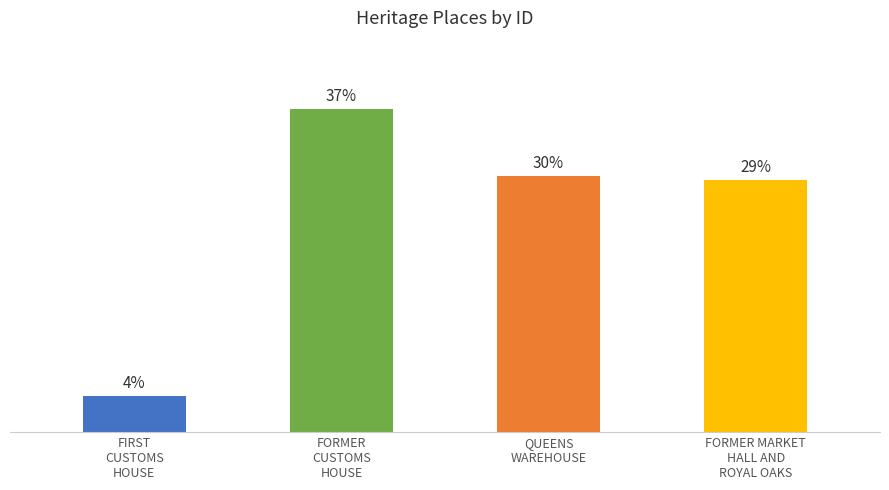

What is the change in value from FIRST
CUSTOMS
HOUSE to FORMER
CUSTOMS
HOUSE?

+4170